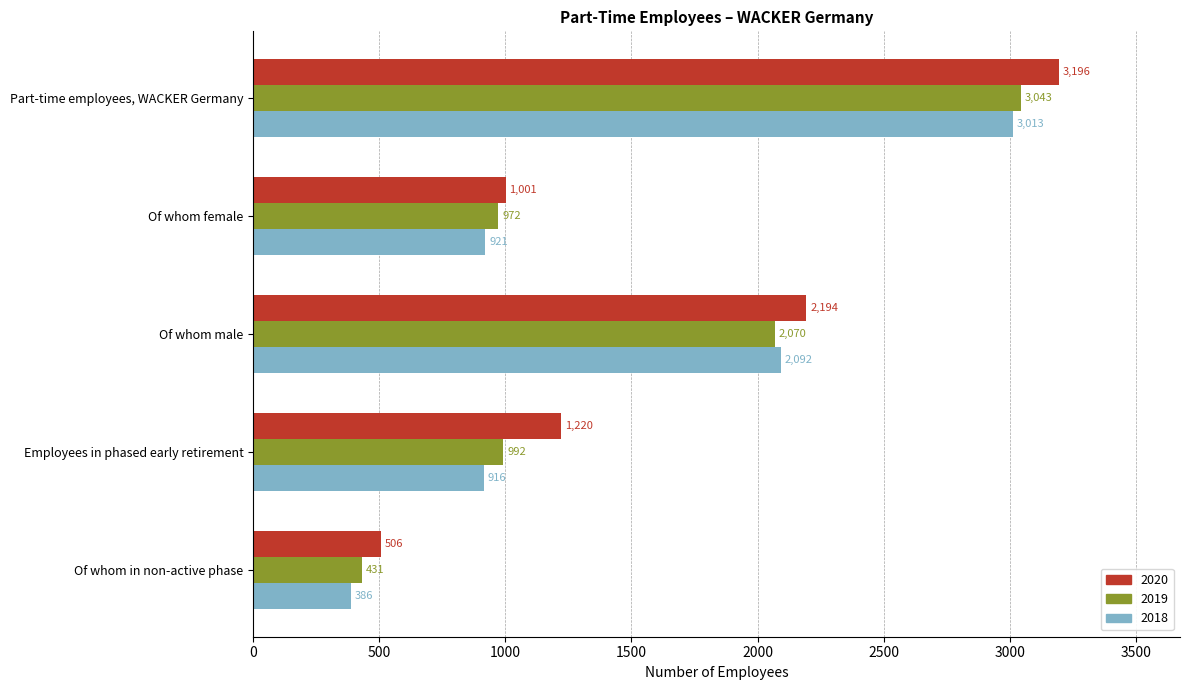

What is the difference between the 2019 values at Part-time employees, WACKER Germany and Of whom male?

973